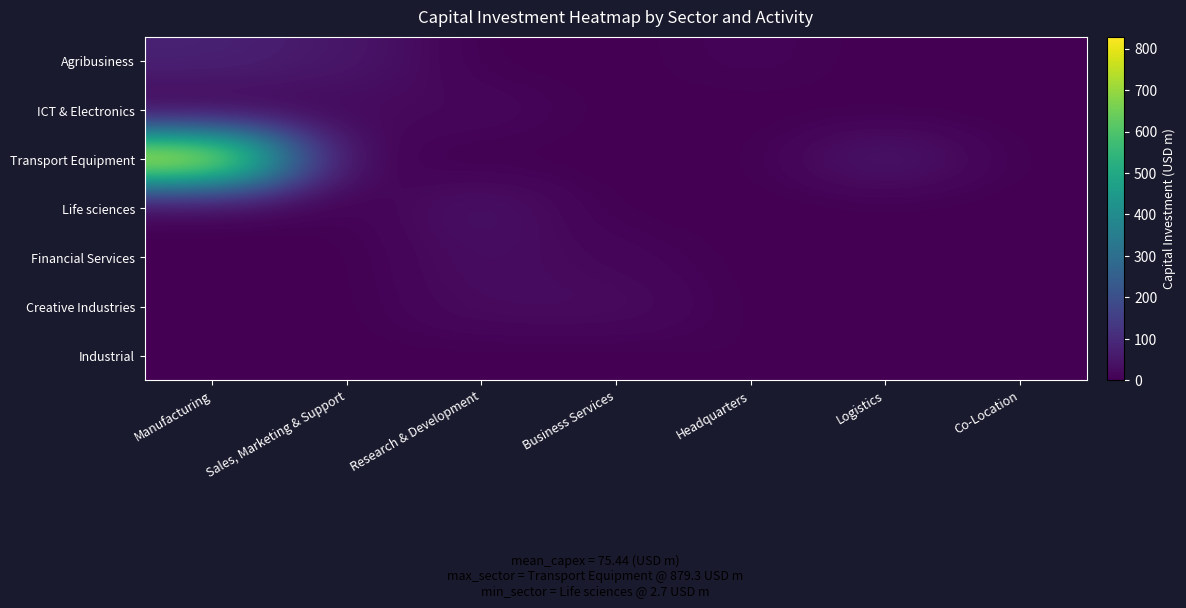

Which series has the largest total across all categories?

Transport Equipment